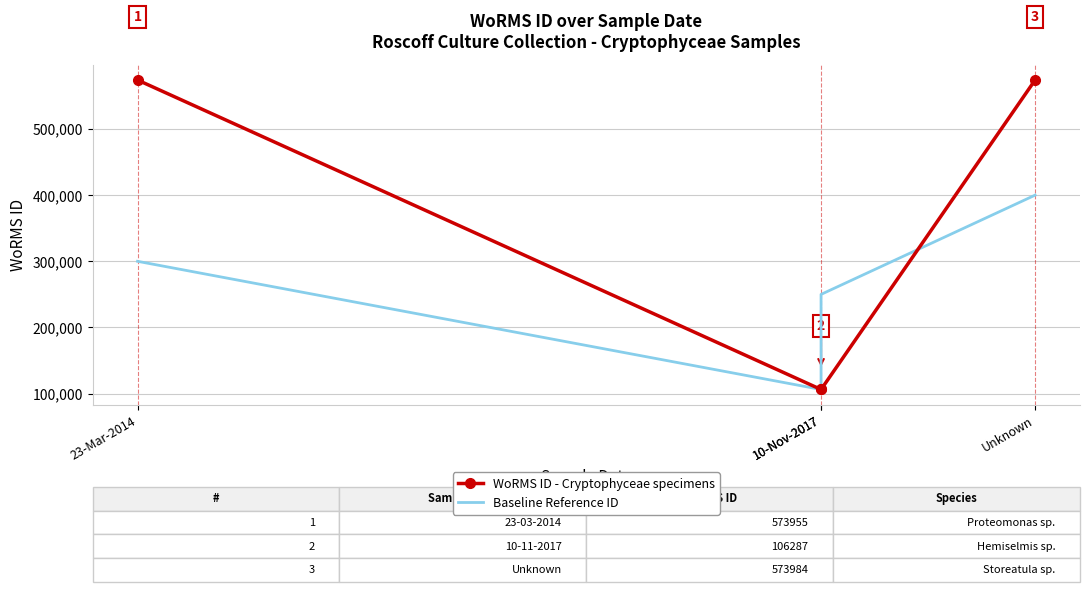

What is the average value of the WoRMS ID - Cryptophyceae specimens series?

340128